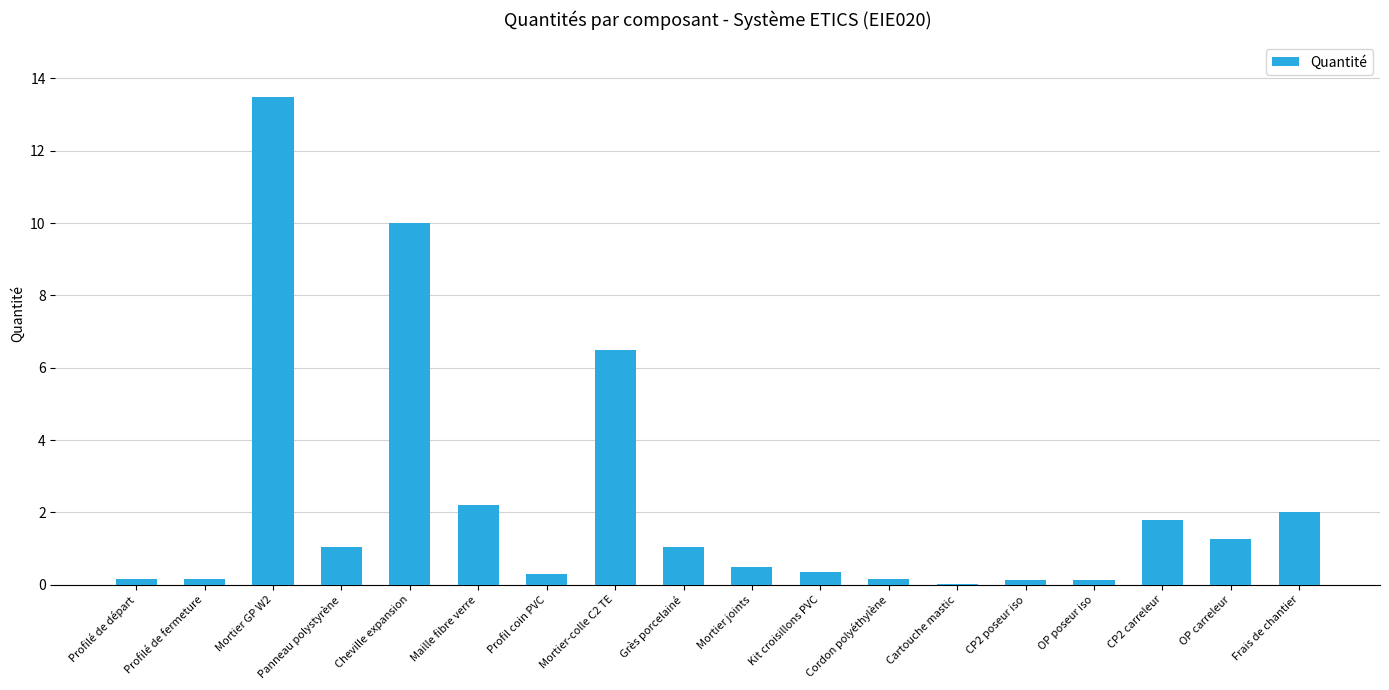

Which category has the highest value across all series?

Mortier GP W2